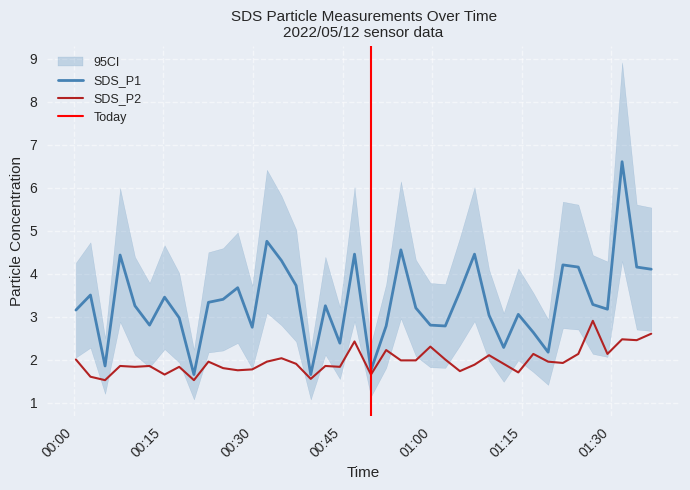

Which label corresponds to the smallest value in the chart?

2022/05/12 00:05:13